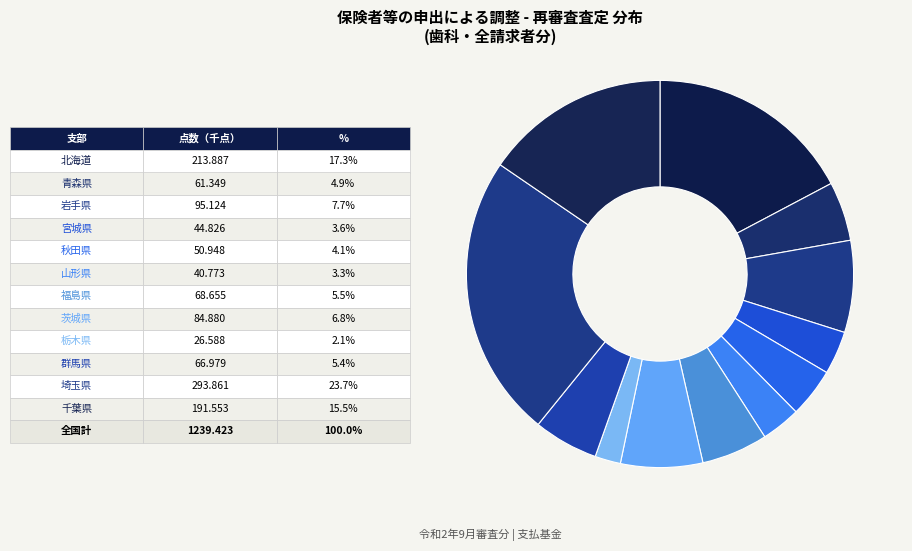

Which category has the smallest portion of the pie?

栃木県